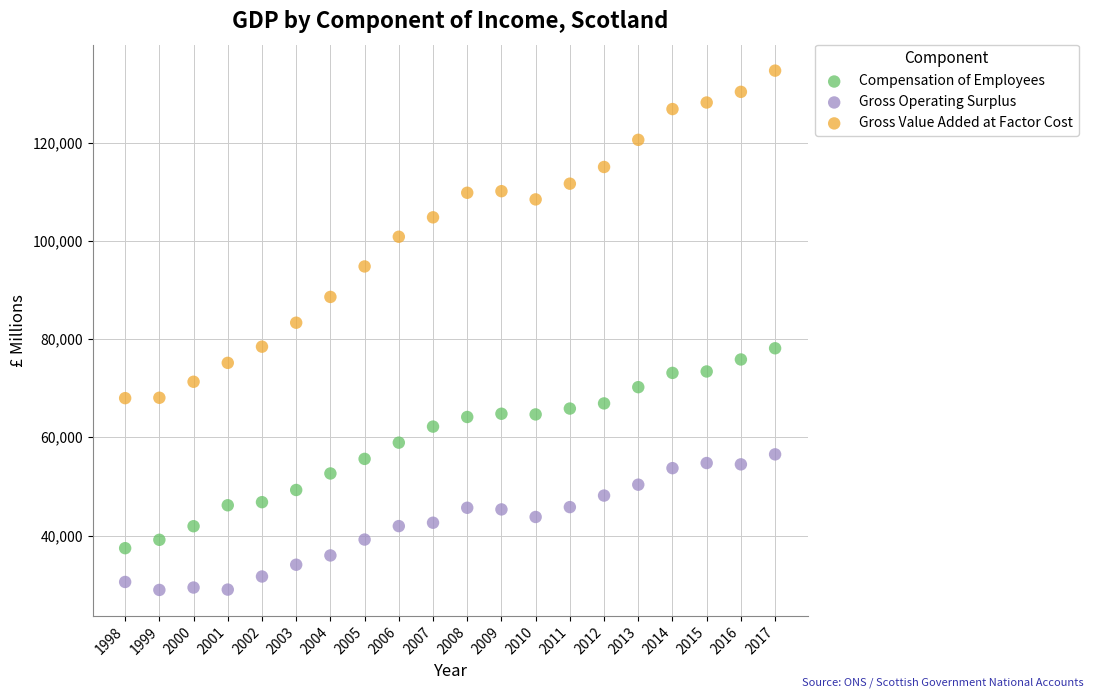

Across all series, what Y value is closest to 81778?

83320